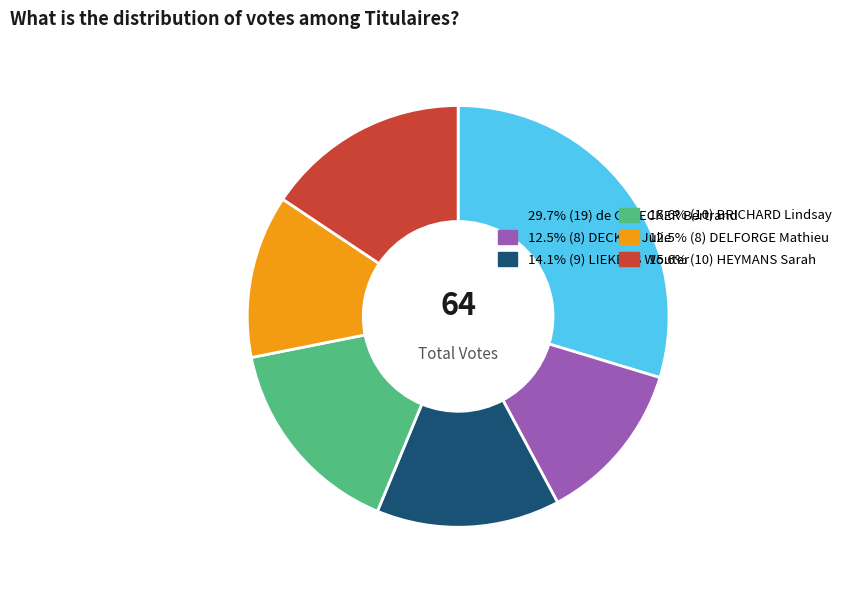

Is there a majority slice in this chart?

No